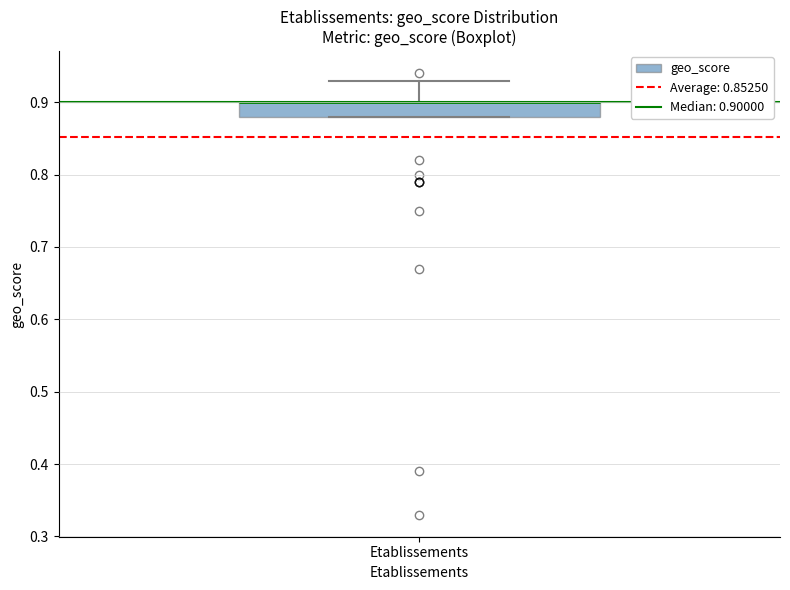

Transcribe this box plot: give where the median line is, the range the box spans, and where the two whiskers end, as read against the y-axis. The values are not printed on the chart, so give them approximately, as read against the axis.

median 0.90 (drawn on the box's upper edge), box 0.88 to 0.90, whiskers 0.88 to 0.93